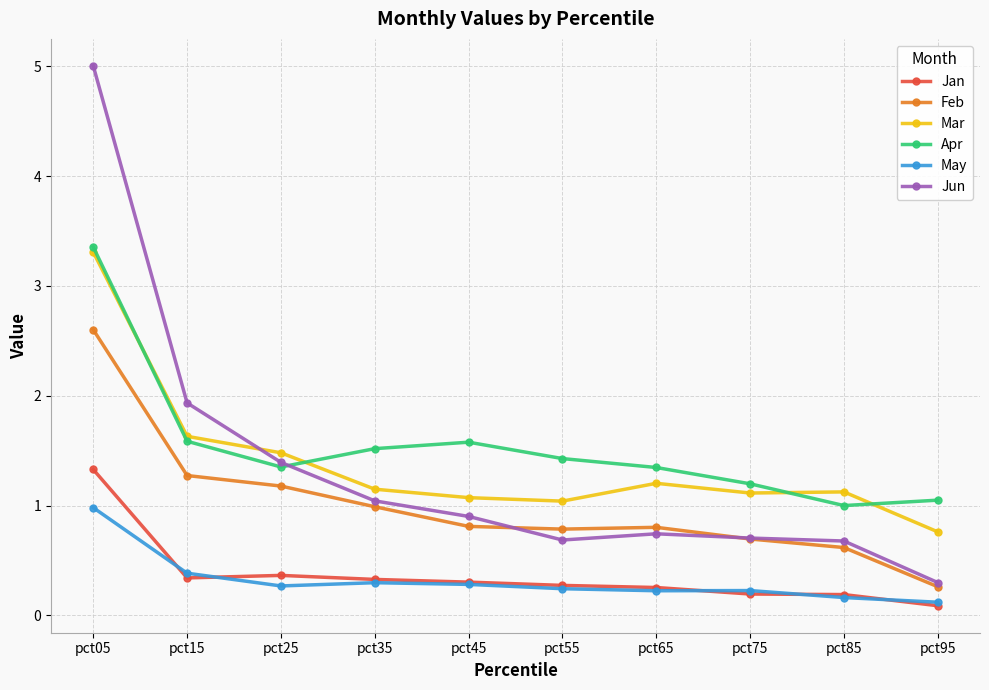

What is the minimum value shown in the chart?

0.1